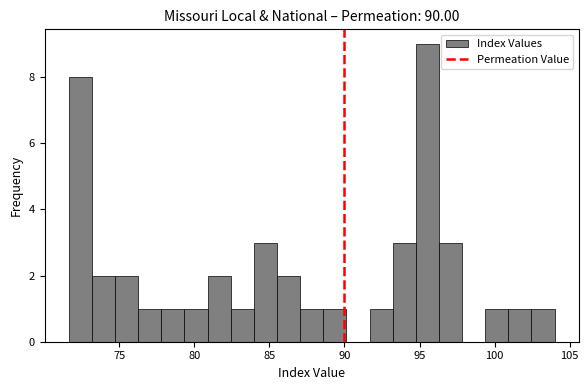

Read against the x-axis, roughly where is the centre of the tallest bar?

95.5